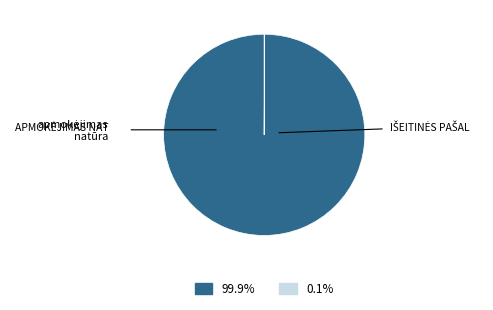

Is there any slice that represents more than half of the pie?

Yes